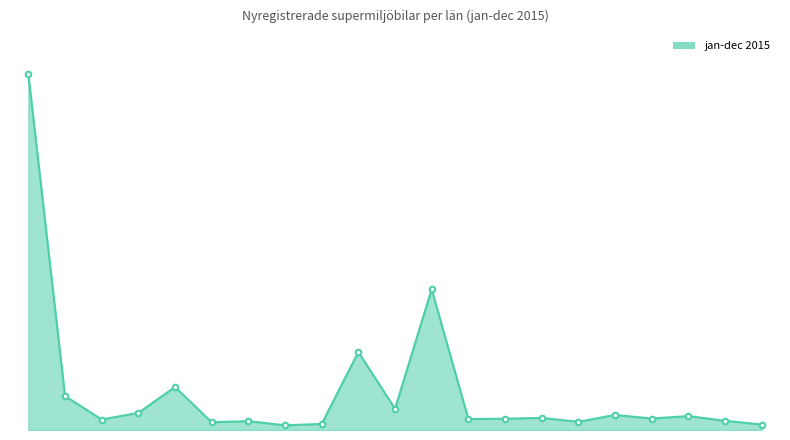

Does the chart display data point markers on the line(s)?

No